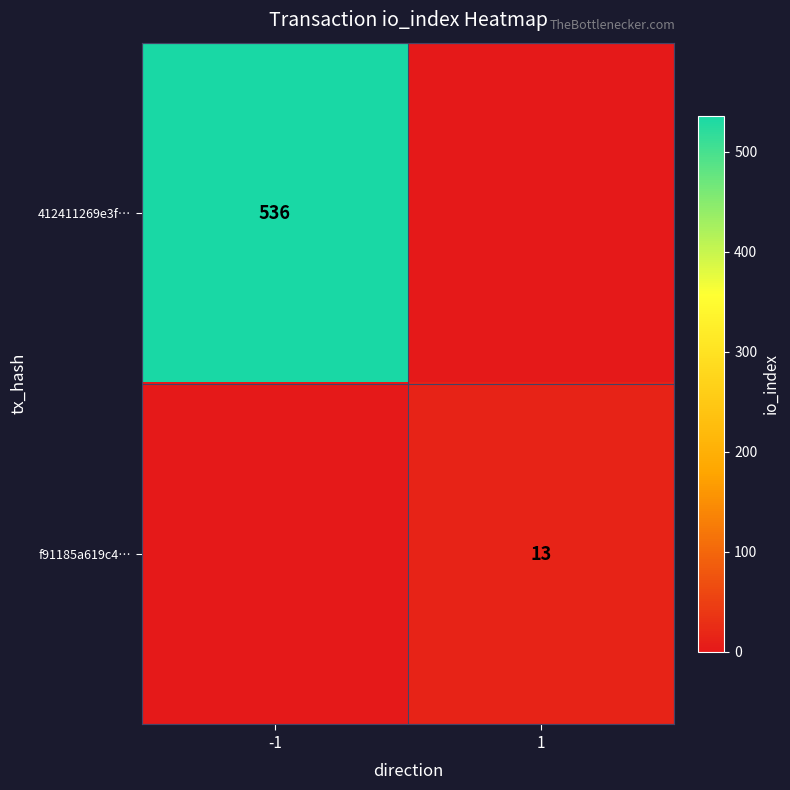

Is the value of f91185a619c4… at 1 greater than the value of 412411269e3f… at -1?

No